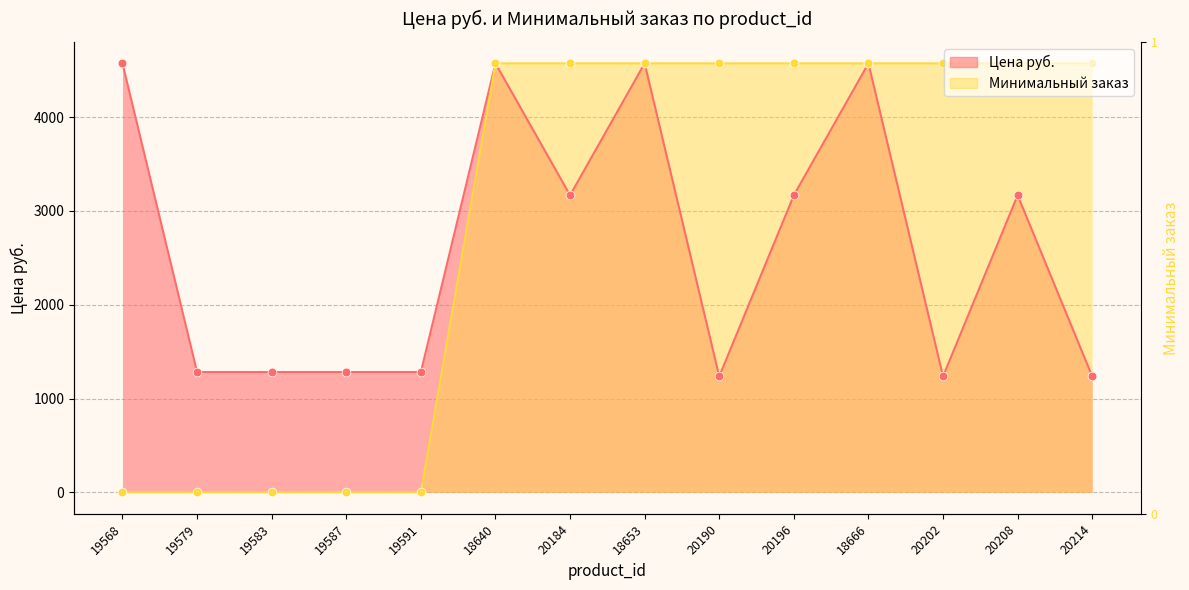

At which category is the sum across all series the highest?

18640